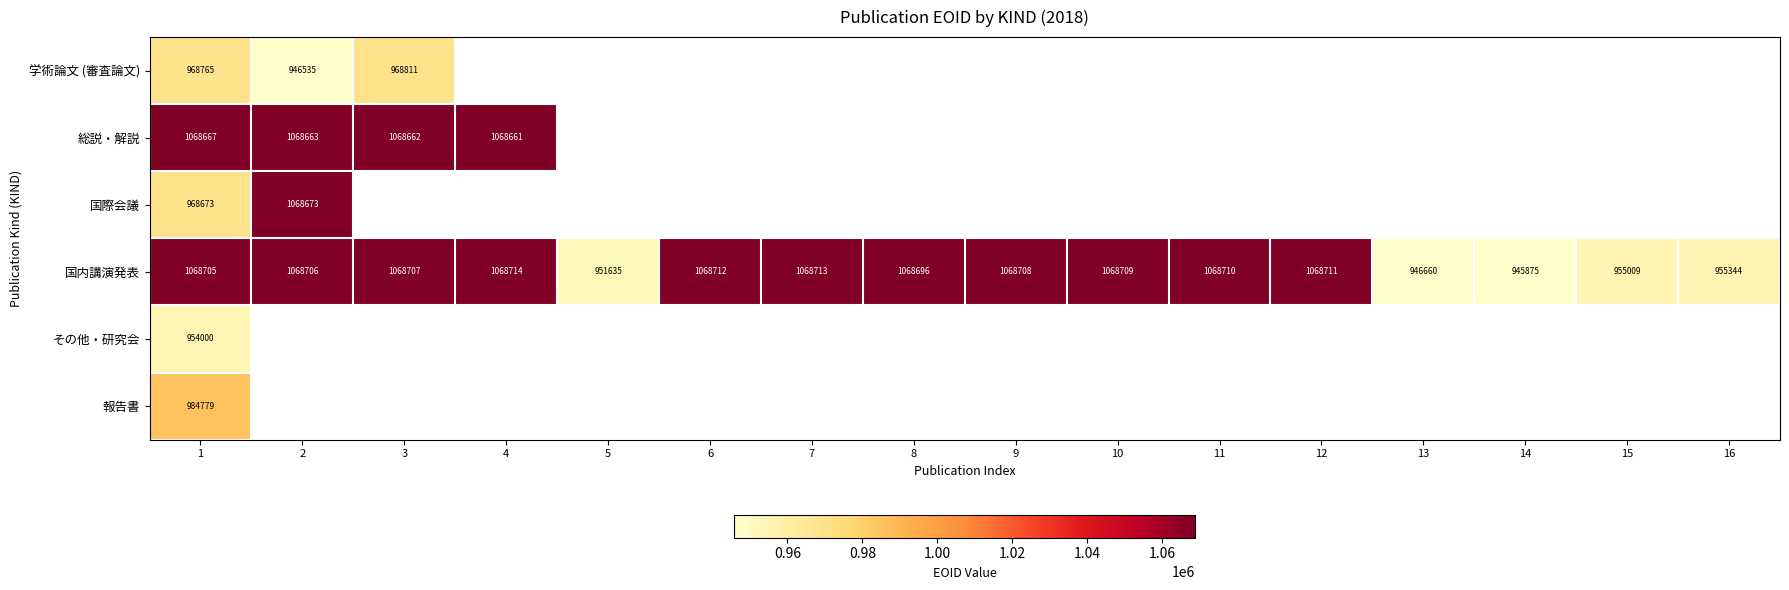

Is it true that 国内講演発表 equals 1888541 at 7?

False